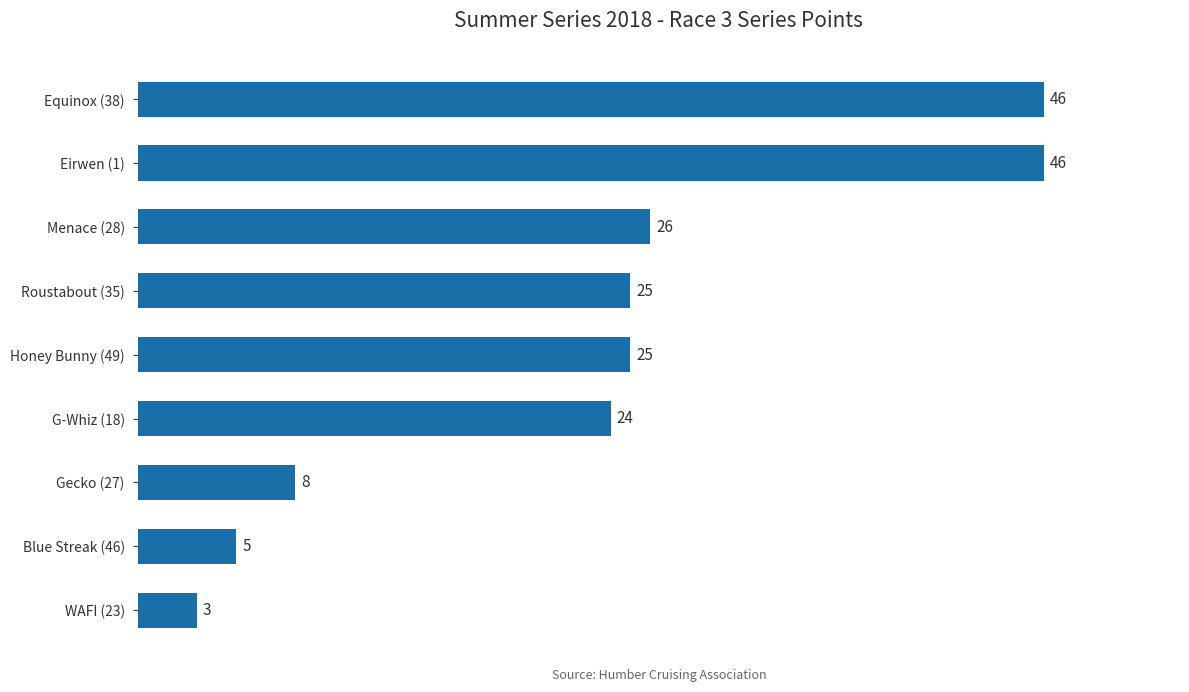

Does the chart contain stacked bars?

No